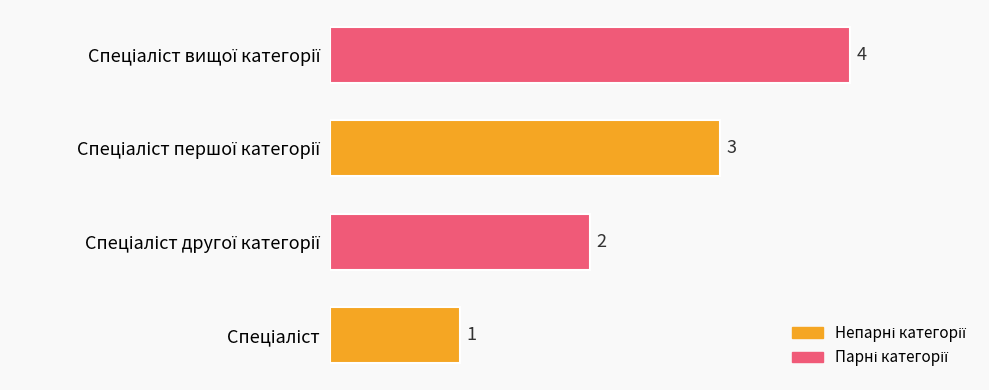

What is the maximum value shown in the chart?

4